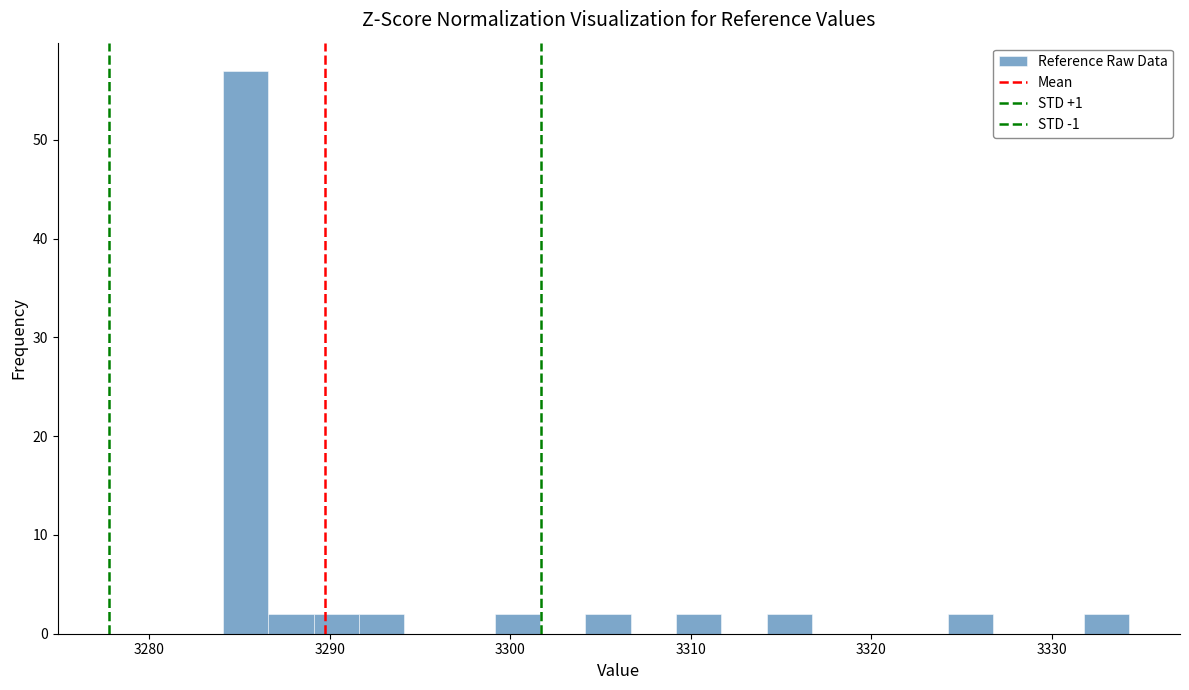

Read against the x-axis, roughly where is the centre of the tallest bar?

3285